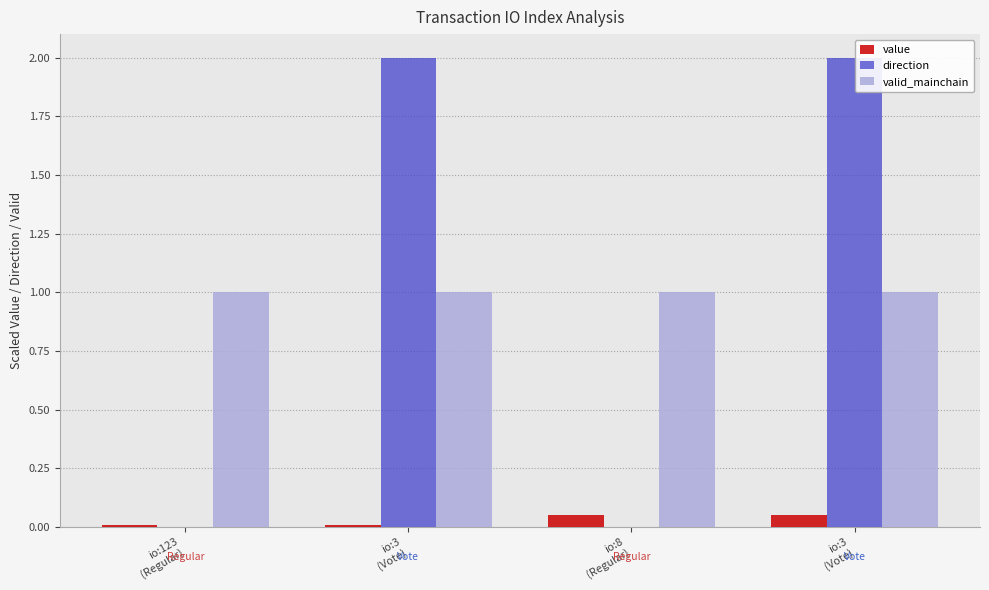

Does the chart contain stacked bars?

No